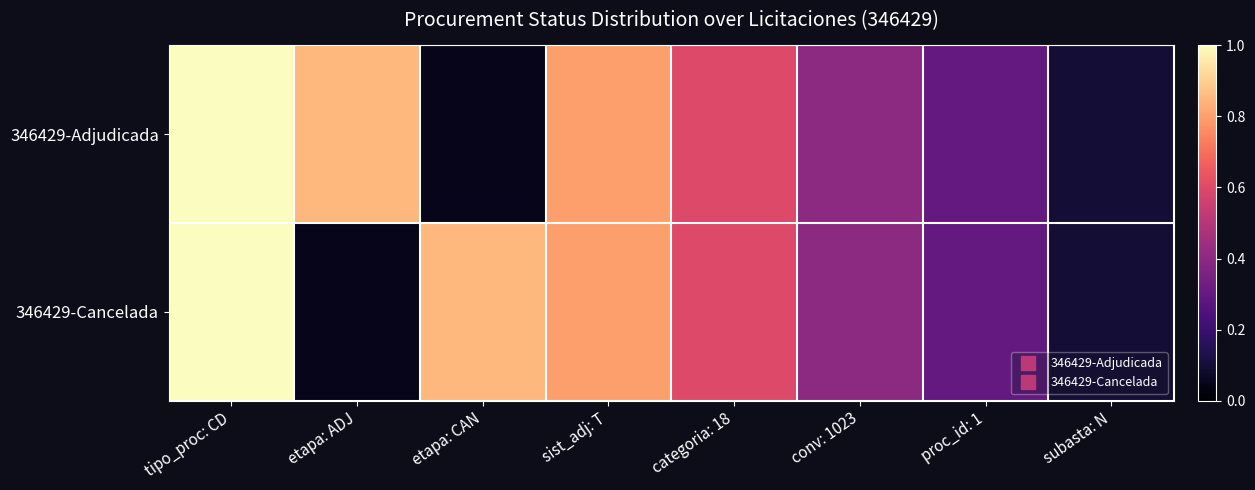

Rank the series at sist_adj: T from highest to lowest value.

346429-Adjudicada, 346429-Cancelada